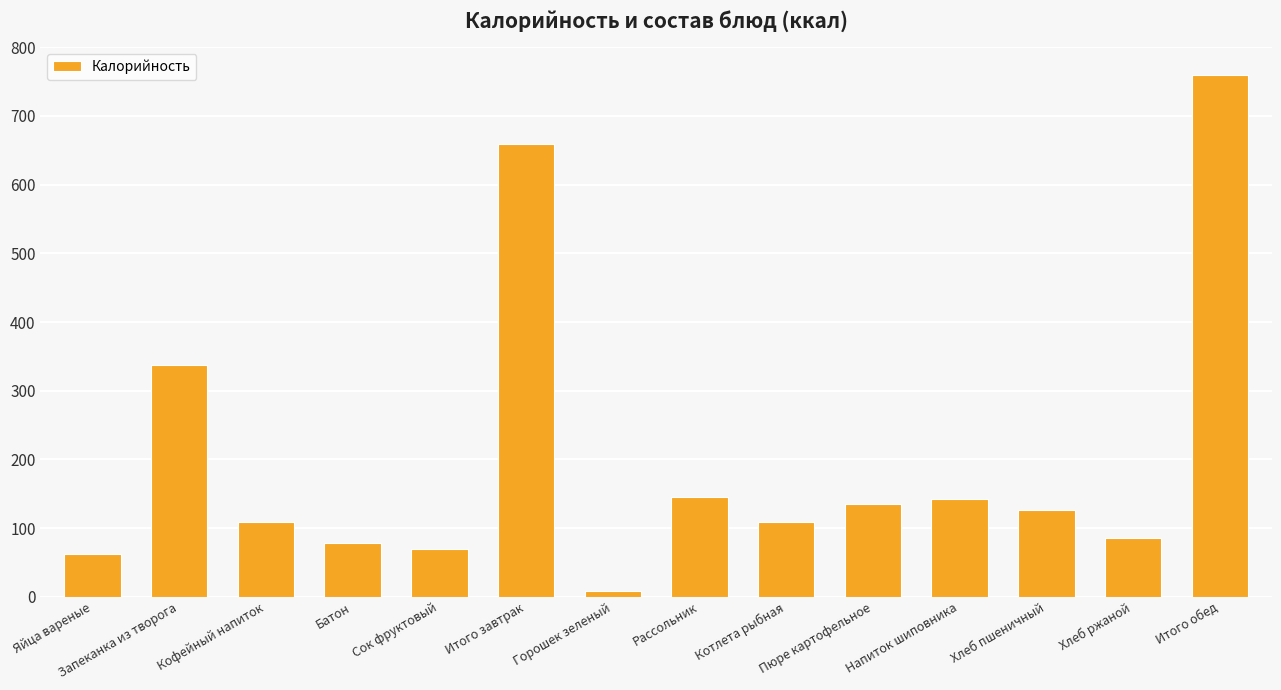

How many data points are less than 126?

7